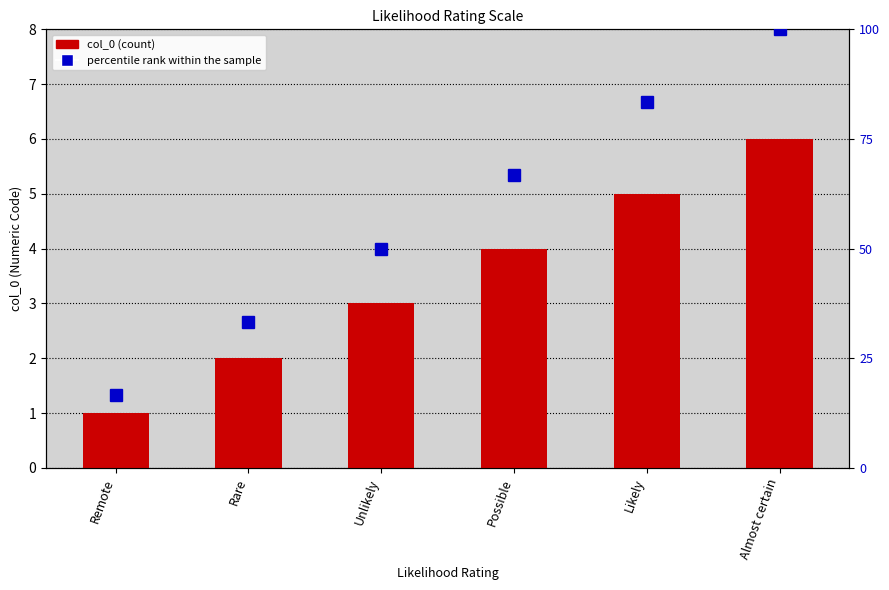

What is the spread (max minus min) of values at Remote?

15.7